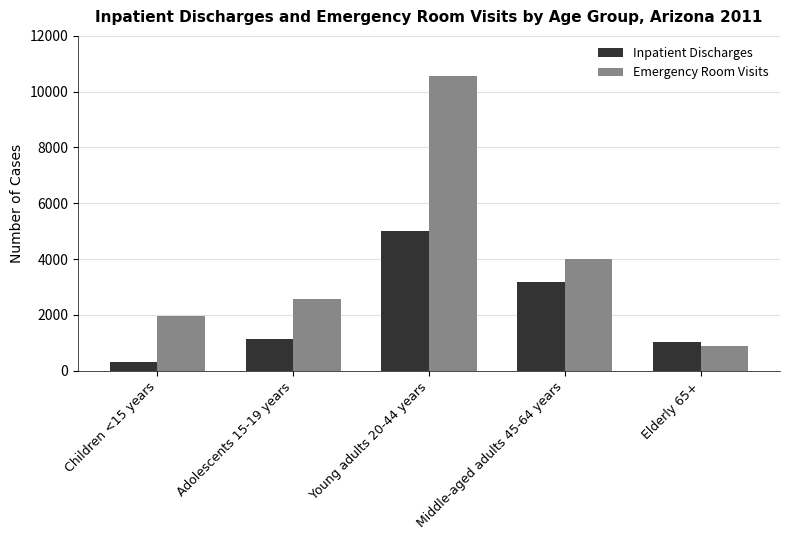

The Inpatient Discharges series shows 8429 at Young adults 20-44 years. True or false?

False